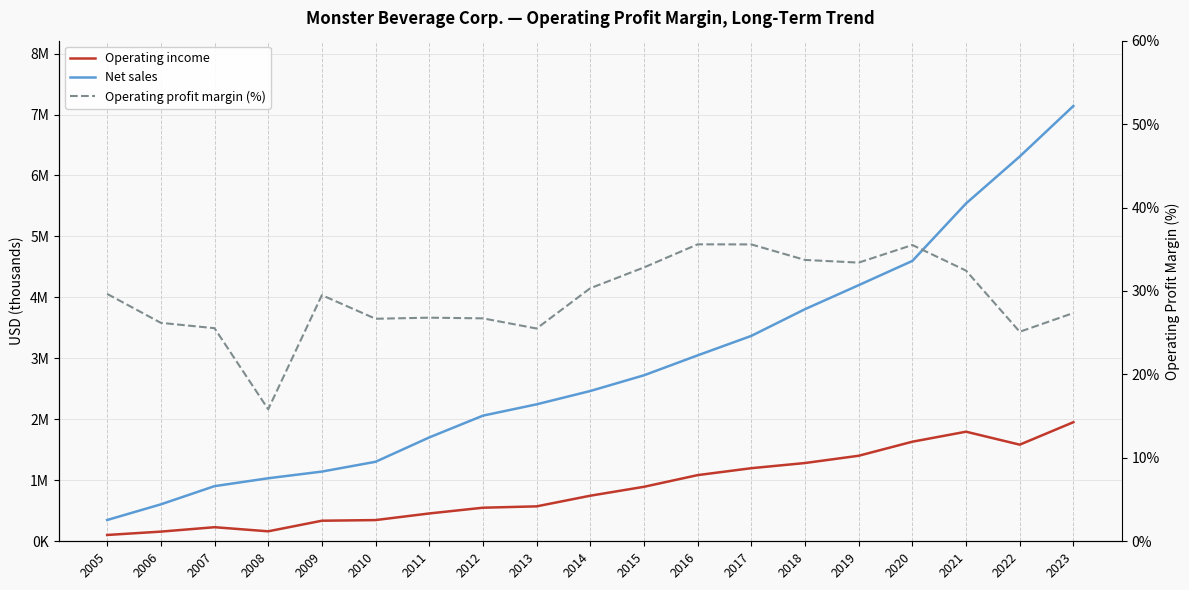

Reading right to left, extract all data points from this chart.

Net sales: 2023=7140027.0	2022=6311050.0	2021=5541352.0	2020=4598638.0	2019=4200819.0	2018=3807183.0	2017=3369045.0	2016=3049393.0	2015=2722564.0	2014=2464867.0	2013=2246428.0	2012=2060702.0	2011=1703230.0	2010=1303942.0	2009=1143299.0	2008=1033780.0	2007=904465.0	2006=605774.0	2005=348886.0
Operating income: 2023=1953355.0	2022=1584721.0	2021=1797467.0	2020=1633153.0	2019=1402939.0	2018=1283619.0	2017=1198787.0	2016=1085338.0	2015=893653.0	2014=747505.0	2013=572916.0	2012=550623.0	2011=456423.0	2010=347814.0	2009=337309.0	2008=163591.0	2007=230986.0	2006=158579.0	2005=103443.0
Operating profit margin (%): 2023=27.4	2022=25.1	2021=32.4	2020=35.5	2019=33.4	2018=33.7	2017=35.6	2016=35.6	2015=32.8	2014=30.3	2013=25.5	2012=26.7	2011=26.8	2010=26.7	2009=29.5	2008=15.8	2007=25.5	2006=26.2	2005=29.6